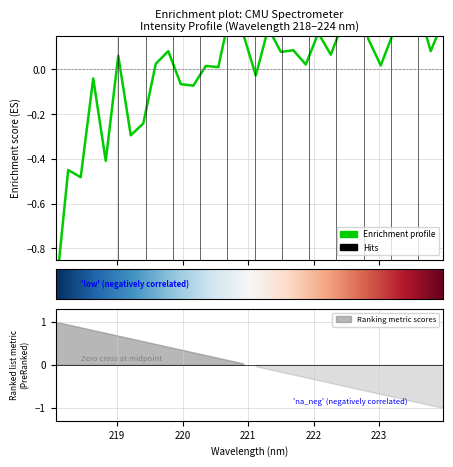

At which category does the data reach its first local peak?

218.2508